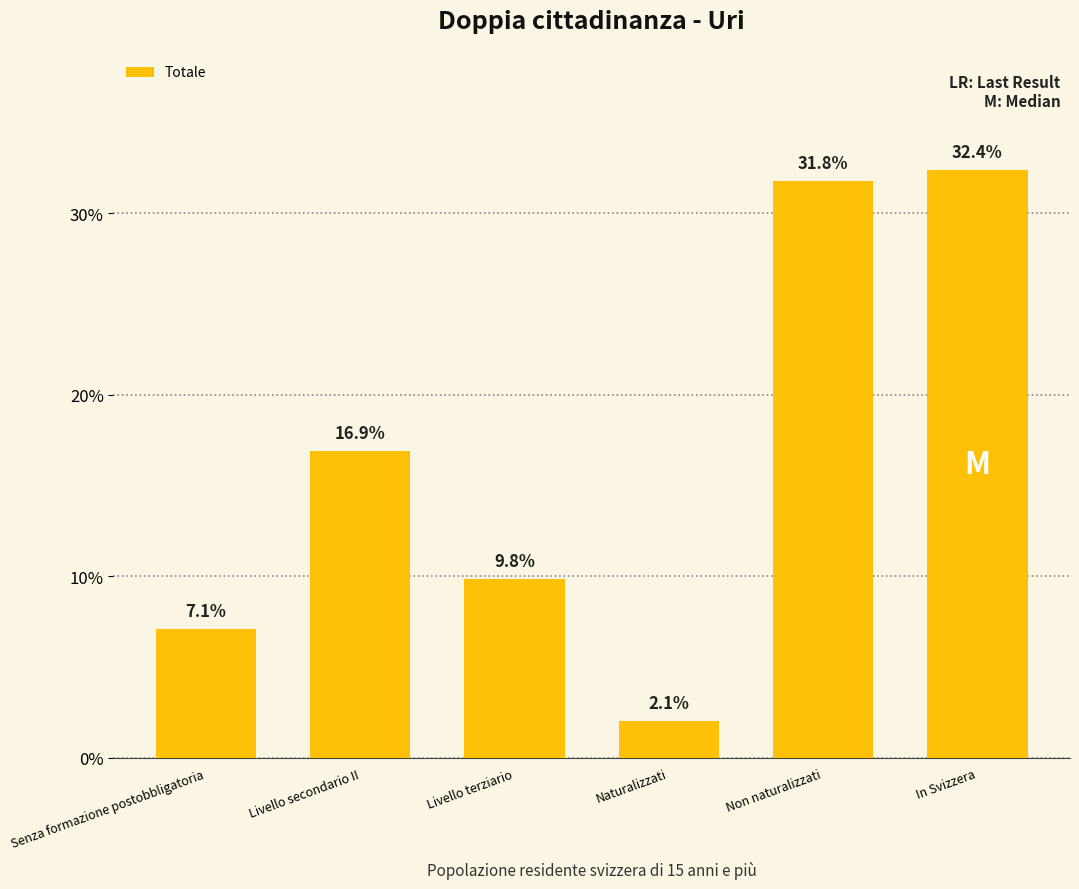

How many values exceed 16?

3